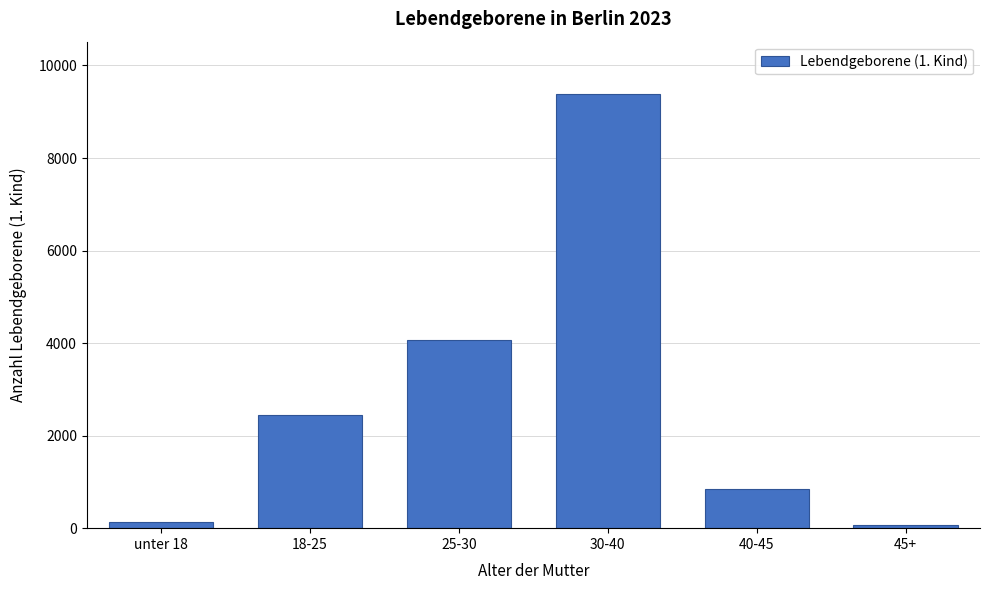

Reading left to right, what are all the values shown in this chart?

141	2448	4064	9388	847	74